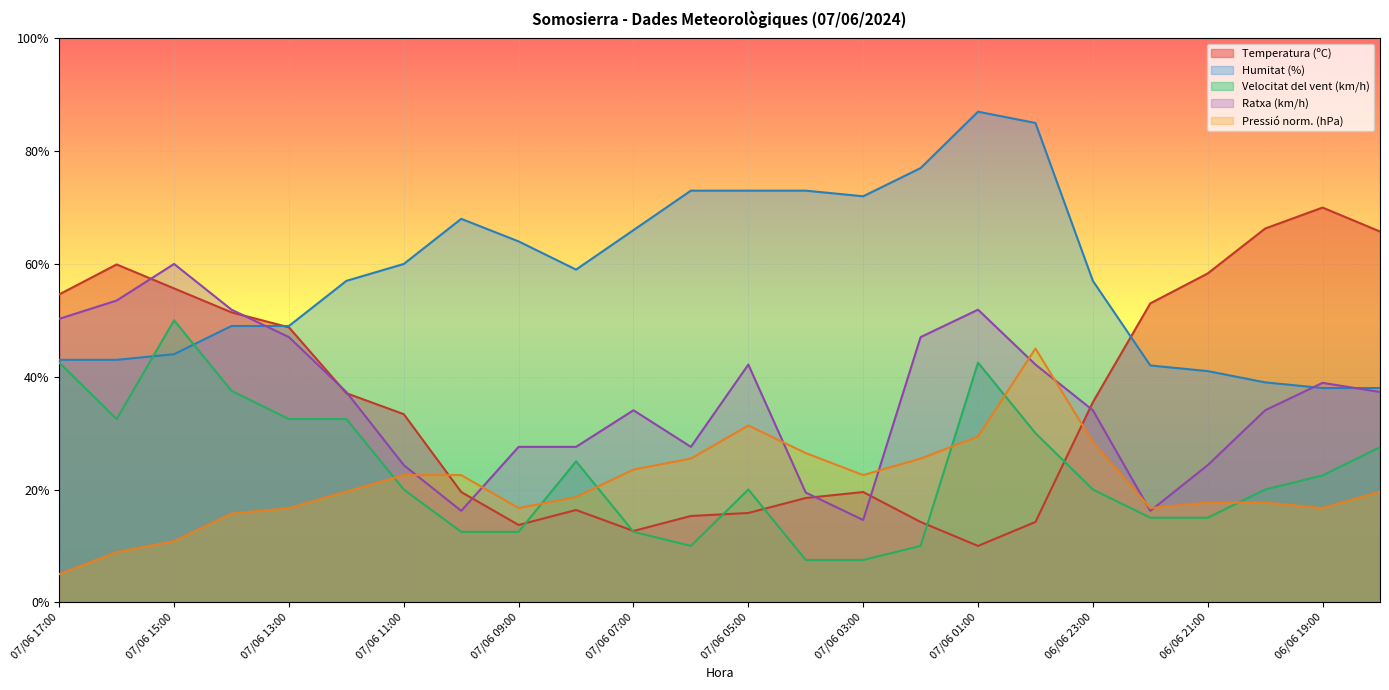

Between 07/06 08:00 and 06/06 18:00, which series saw the biggest shift?

Temperatura (ºC)